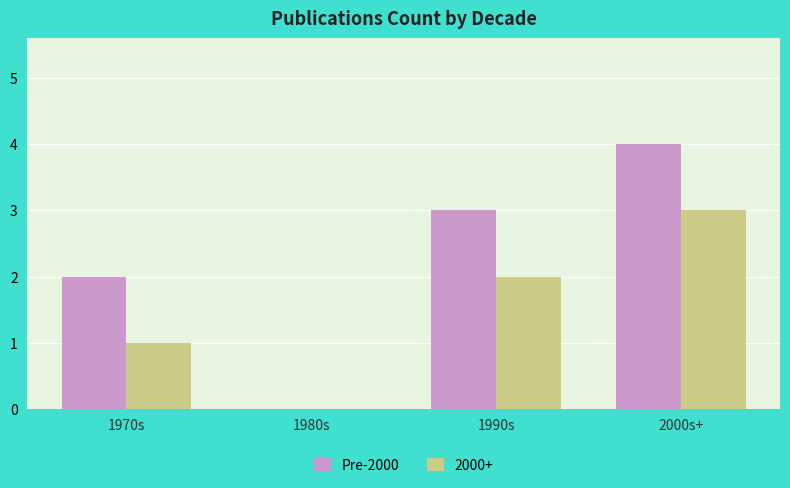

Which series changed the most between 1980s and 1990s?

Pre-2000